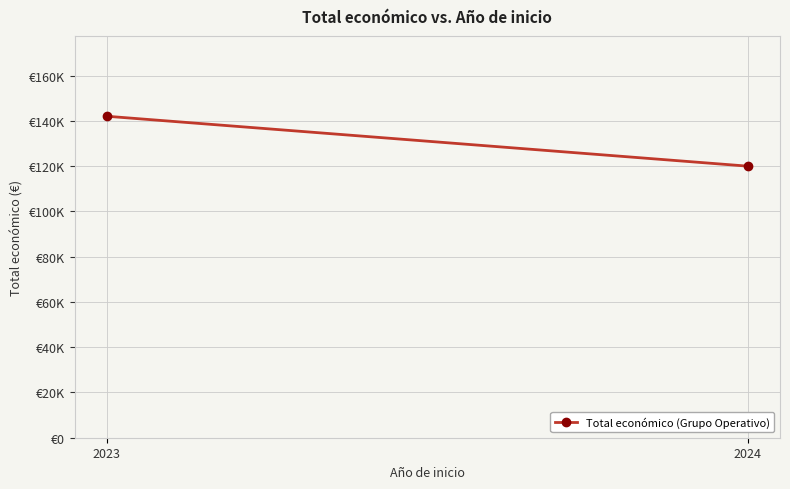

Rank the categories by value from highest to lowest.

2023, 2024